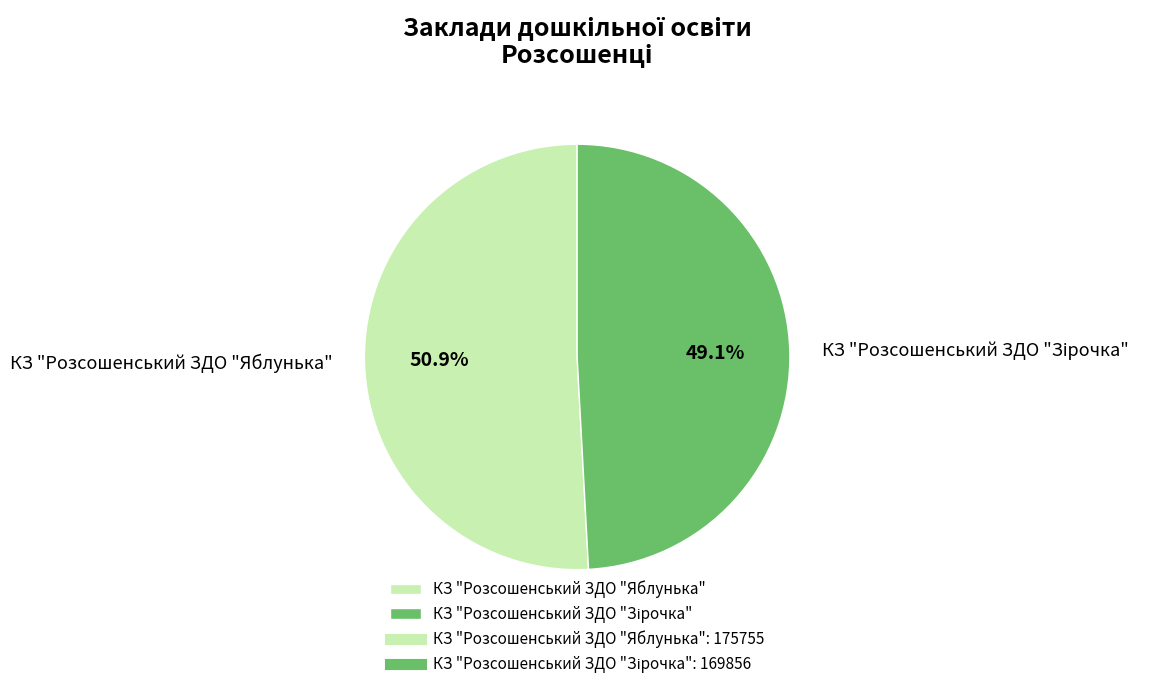

What portion of the pie excludes КЗ "Розсошенський ЗДО "Яблунька"?

49.1%